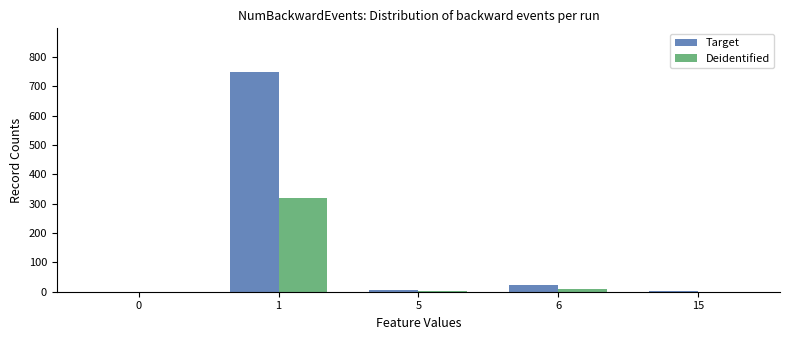

What is the average value of the Deidentified series?

66